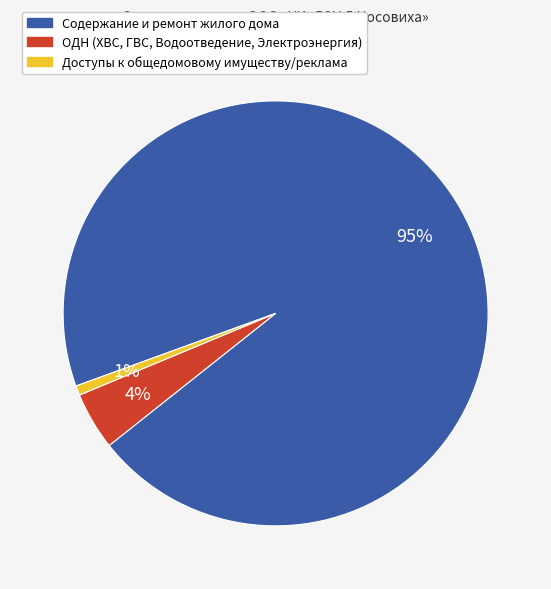

True or false: Доступы к общедомовому имуществу/реклама accounts for 1% of the total.

True